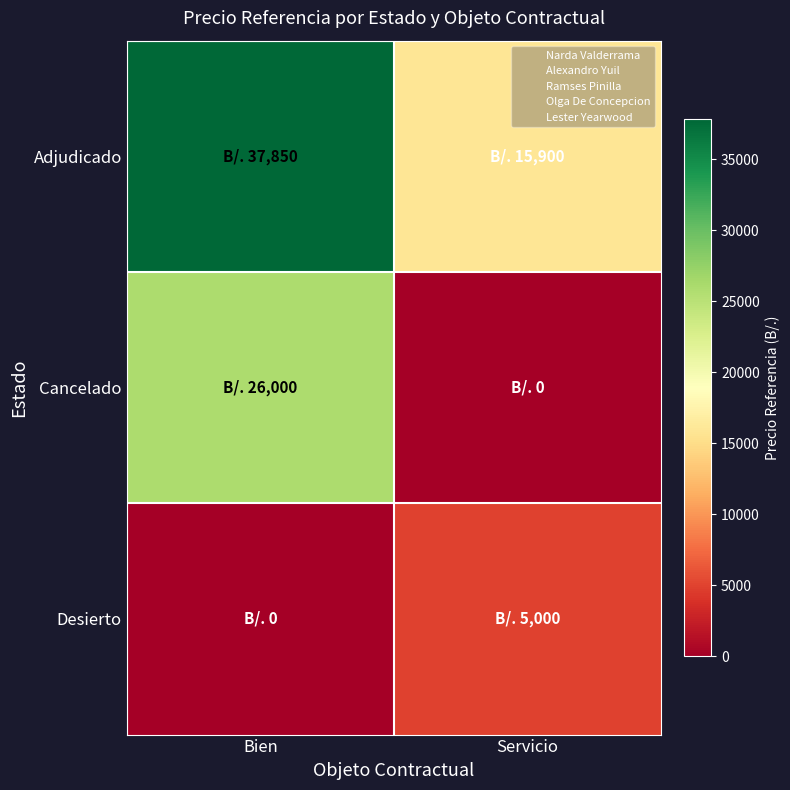

Which series changed the most between Bien and Servicio?

Cancelado